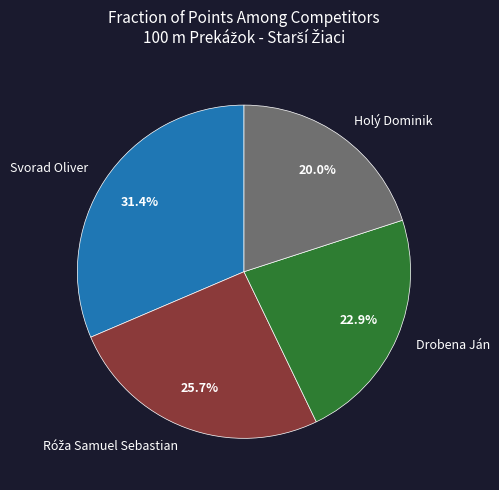

Is Svorad Oliver the majority of the pie?

No